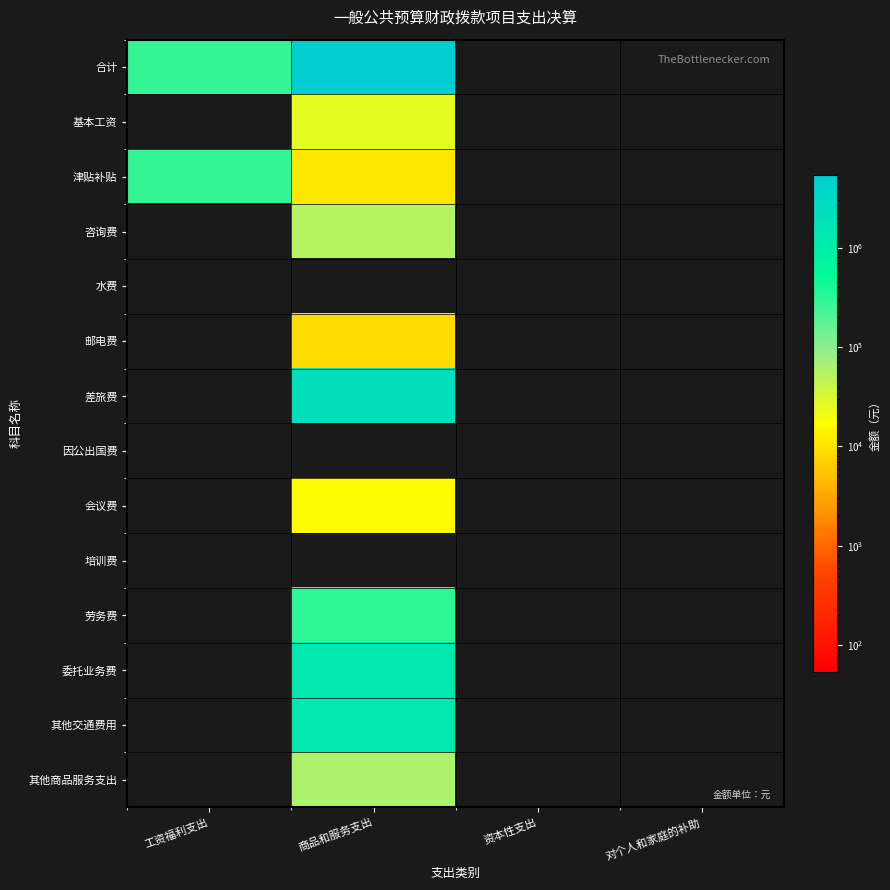

How many series are shown in this chart?

14